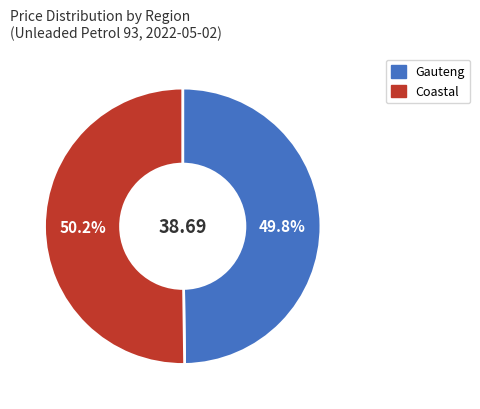

To the nearest percent, what is the combined percentage of Coastal and Gauteng?

100%